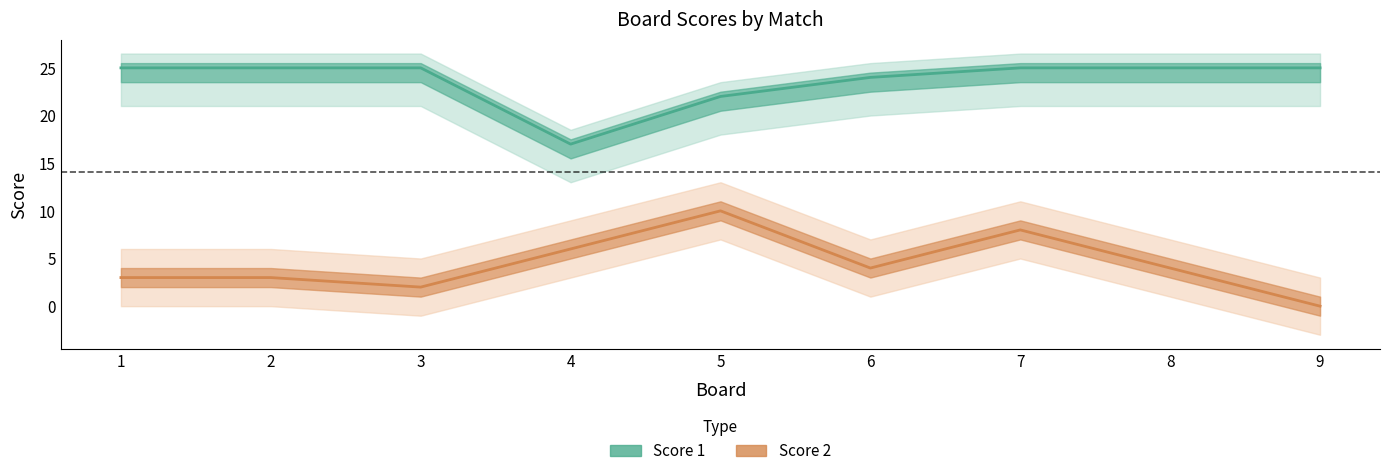

At which category is the sum across all series the highest?

7